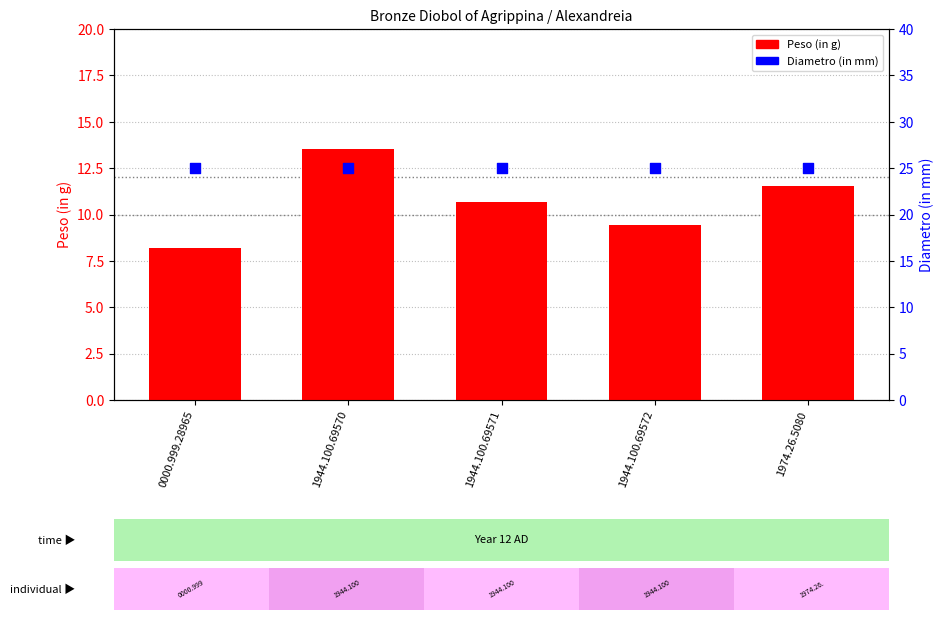

What is the total value across all series at 1944.100.69571?

35.7